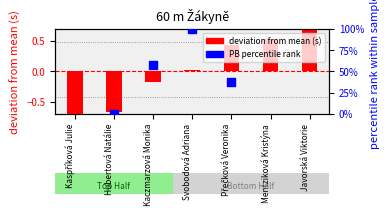

Is the value of deviation from mean (s) at Javorská Viktorie greater than the value of PB percentile rank at Kaspříková Julie?

No